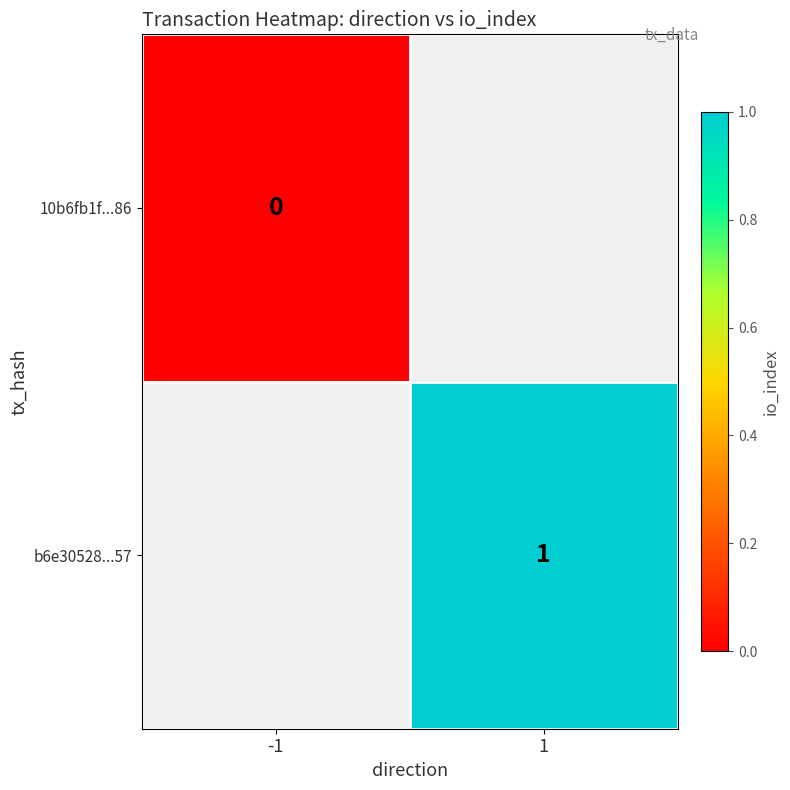

Is it true that b6e30528...57 equals 2 at 1?

False